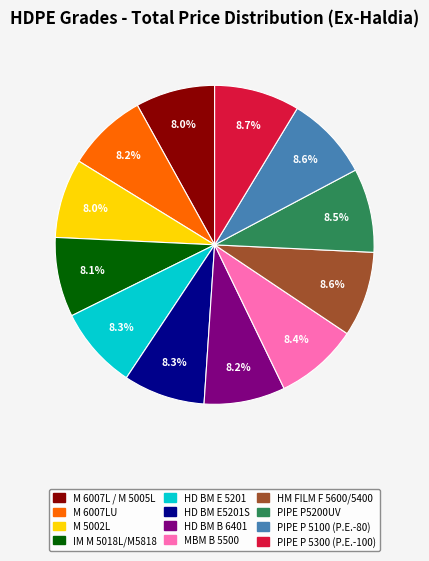

The M 6007L / M 5005L slice represents 8% of the pie. True or false?

True